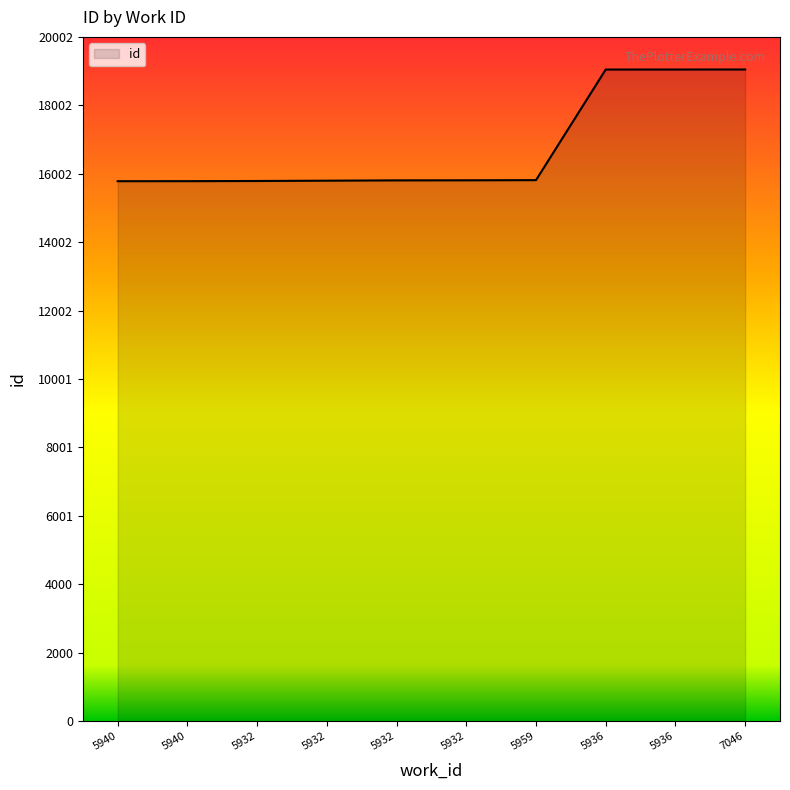

Does the chart have visible grid lines?

No